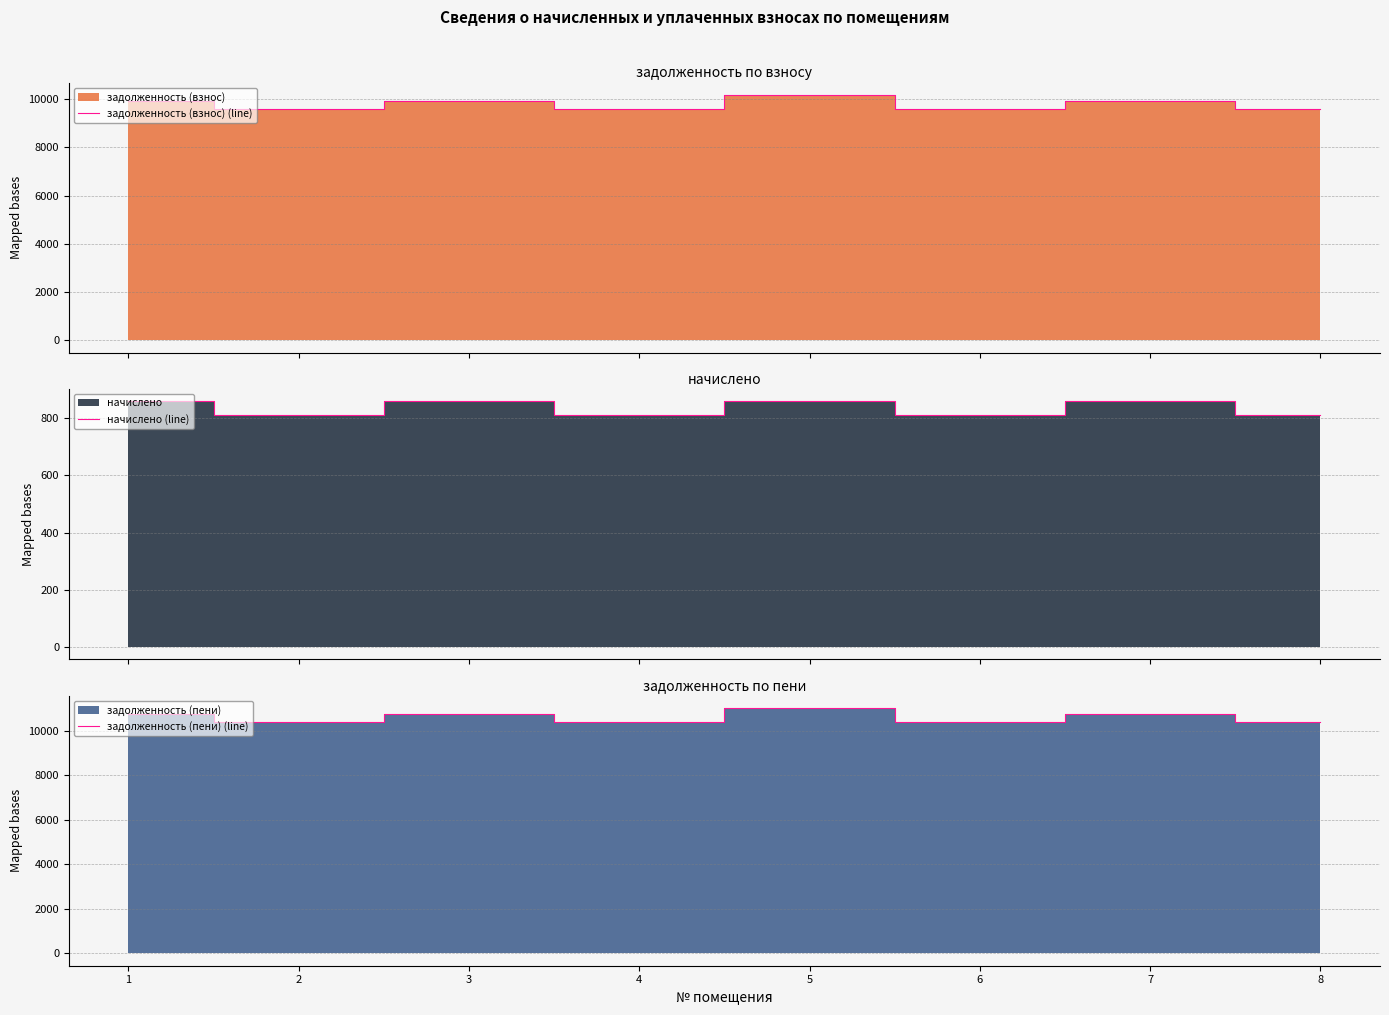

What is the maximum value shown in the chart?

11034.6